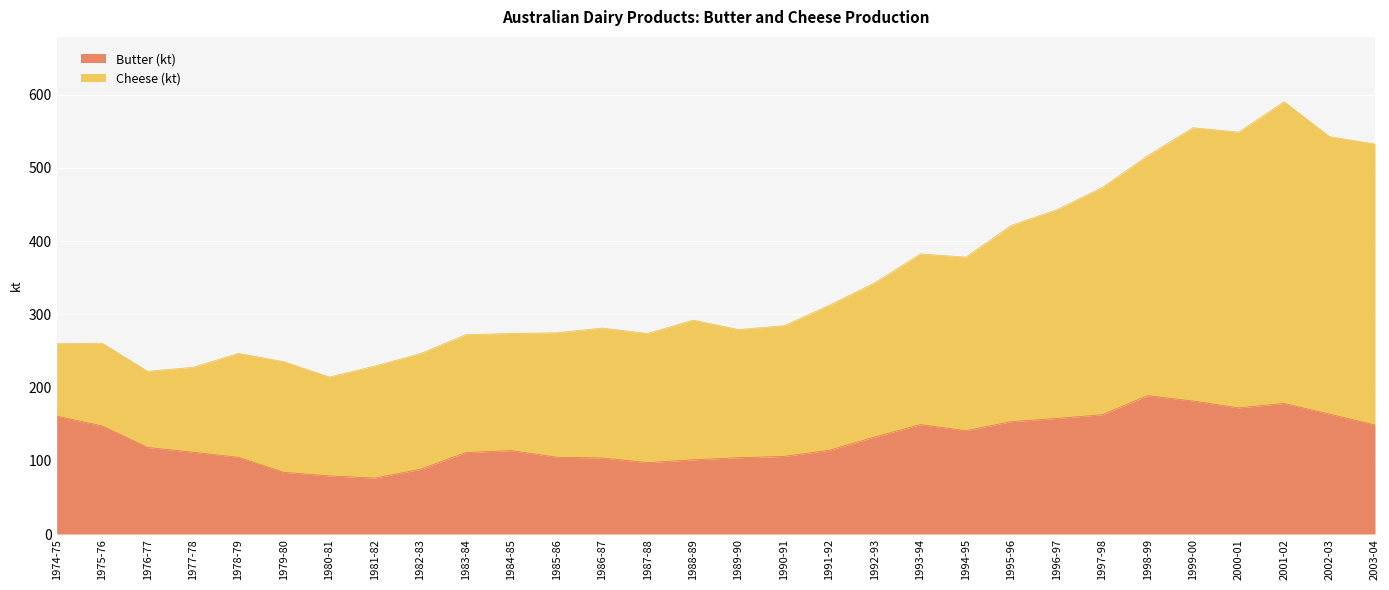

What is the approximate value of Butter (kt) at 1977-78?

111.7